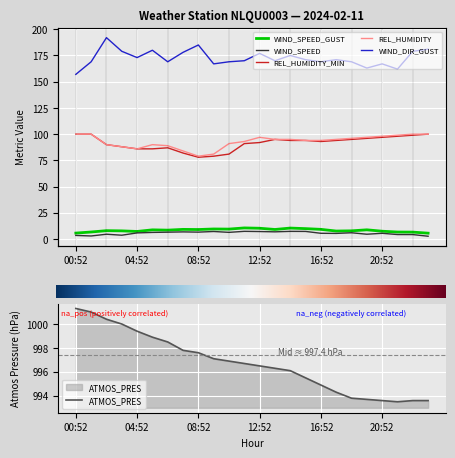

How many values in the WIND_DIR_GUST series exceed 171?

10